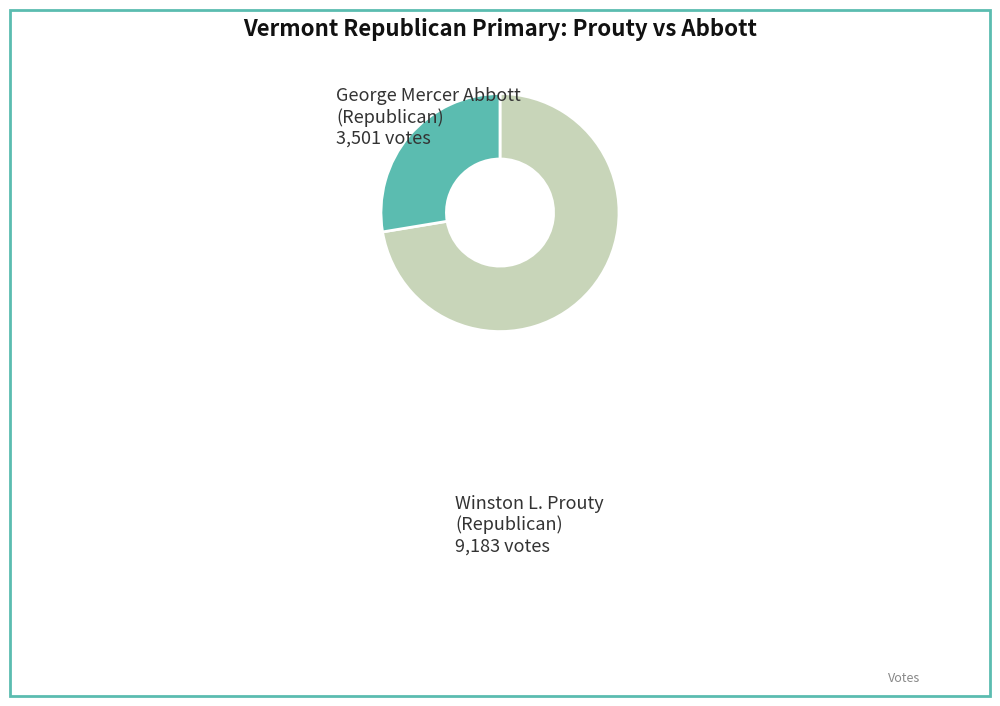

Rank the categories by value from highest to lowest.

Winston L. Prouty (Republican), George Mercer Abbott (Republican)